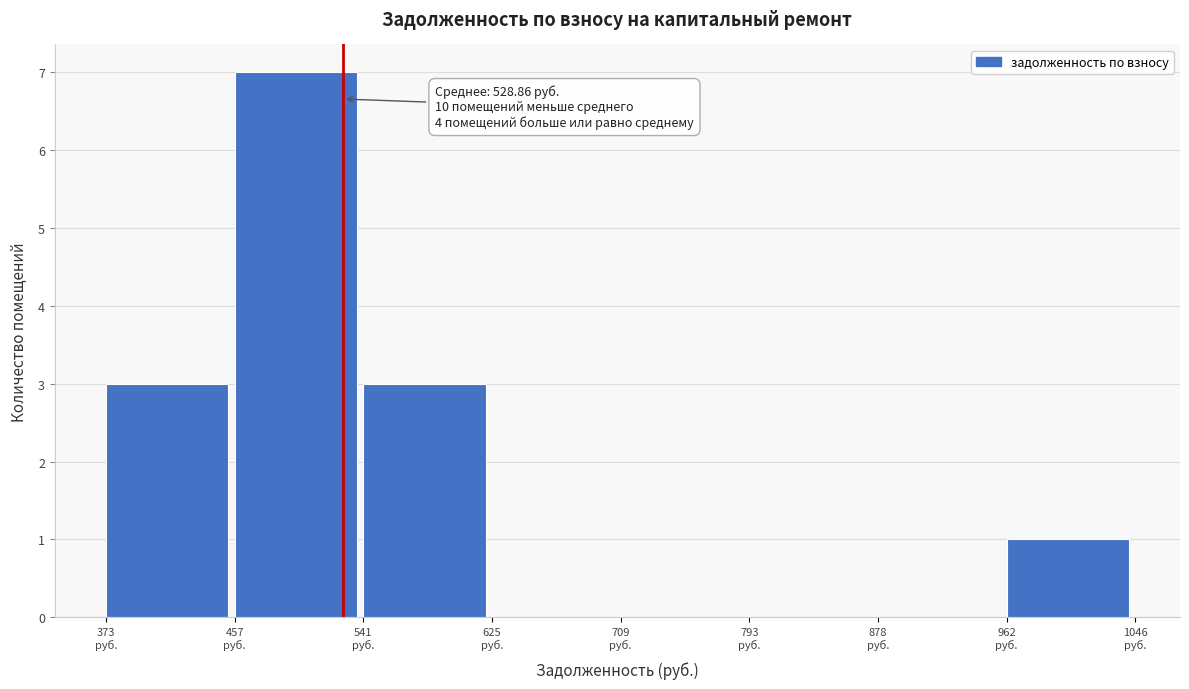

Which range on the x-axis has the tallest bar?

460 to 540